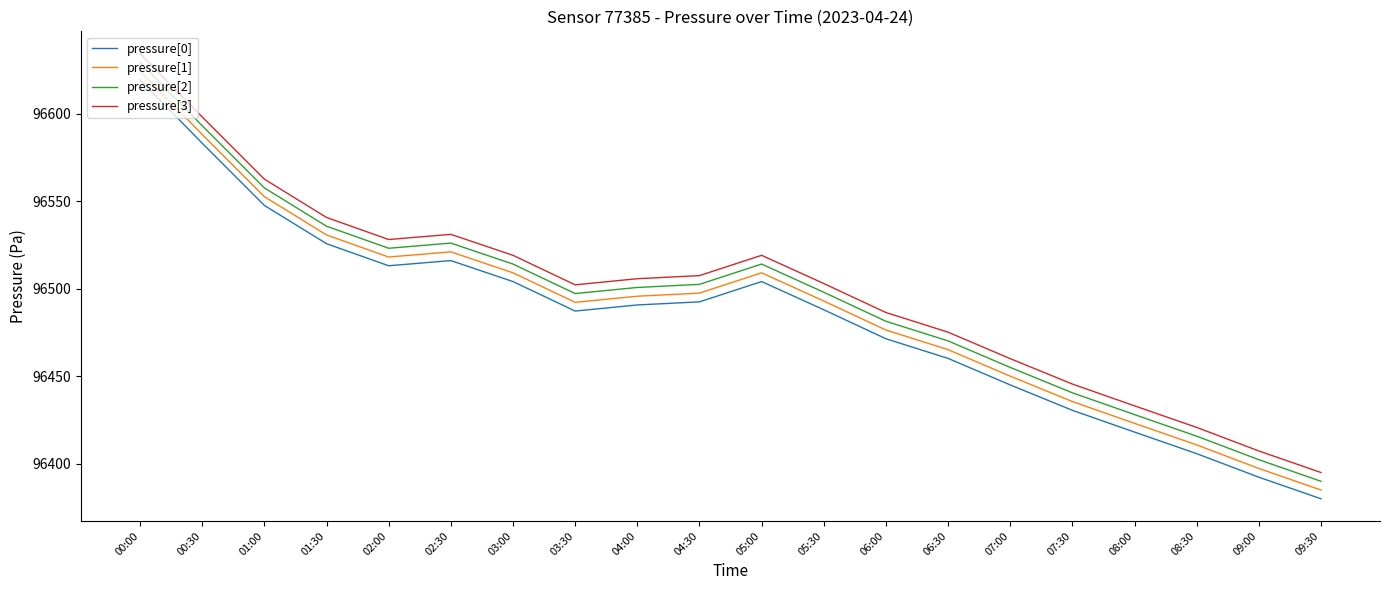

Is it true that pressure[3] equals 96503.1 at 05:30?

True